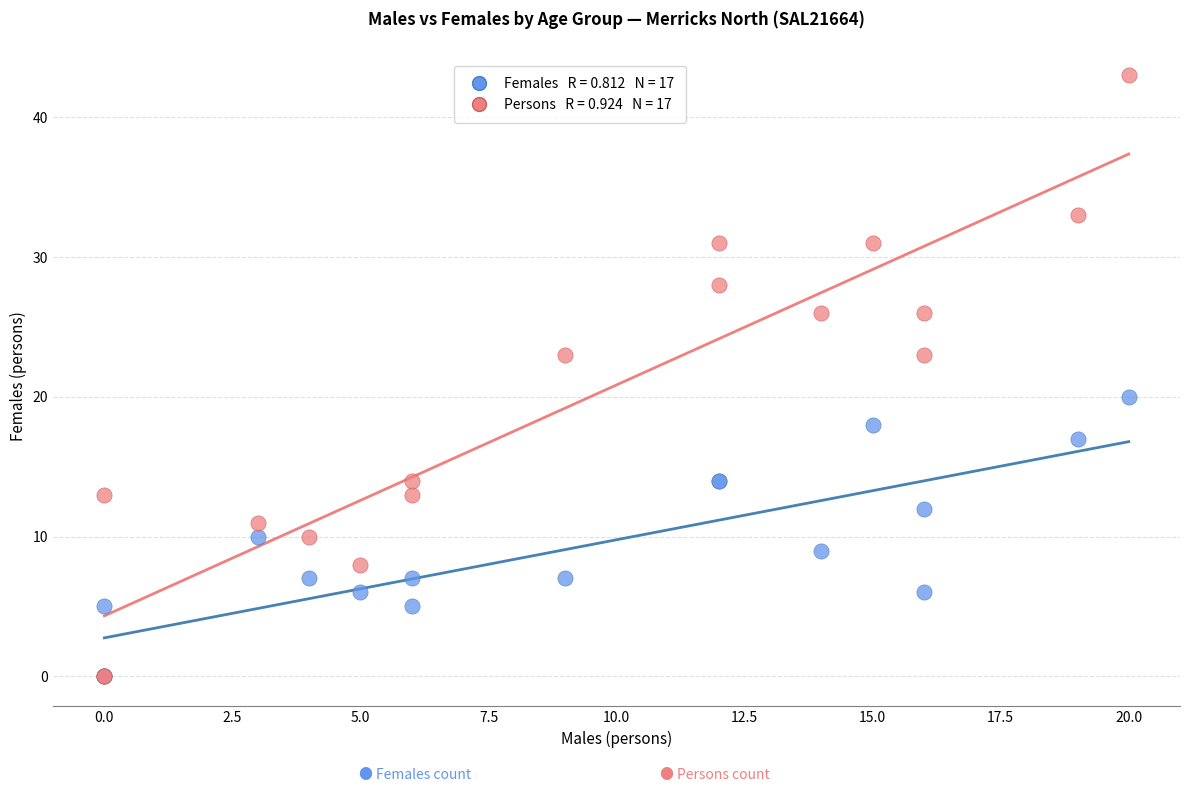

Across all series, what Y value is closest to 21?

20